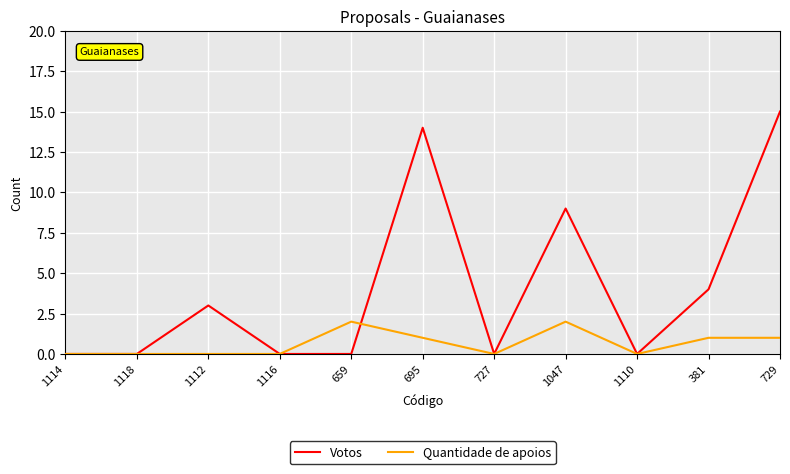

What are all the series names shown in the legend?

Votos, Quantidade de apoios